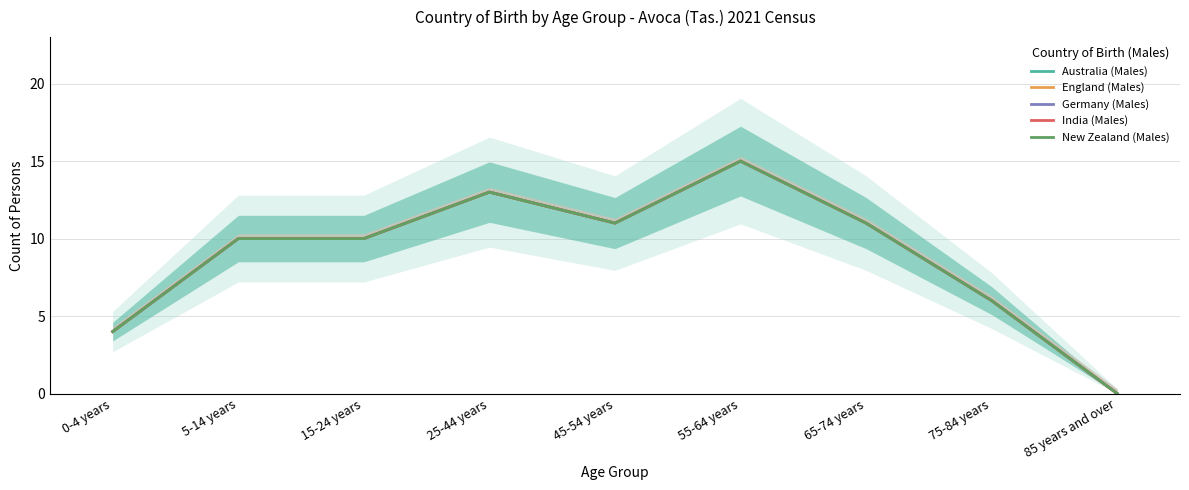

At which label does Germany (Males) reach its peak?

55-64 years